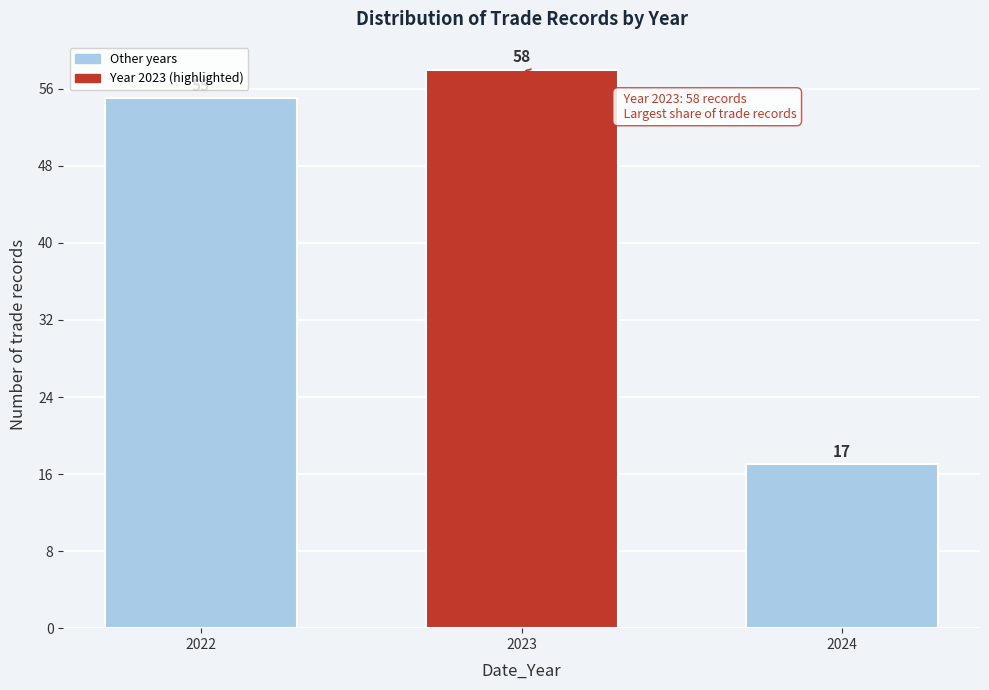

Reading right to left, extract all data points from this chart.

2024=17	2023=58	2022=55